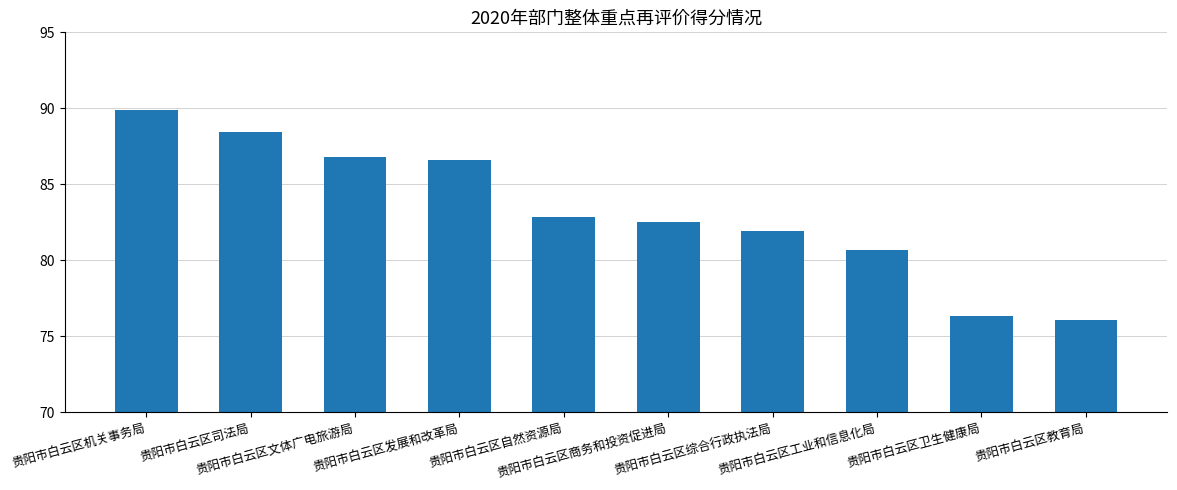

Read the value at 贵阳市白云区机关事务局.

89.9